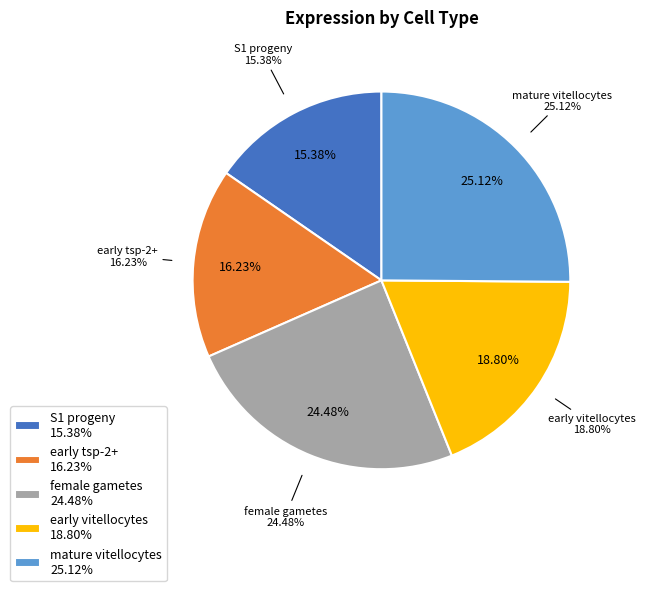

Is there any slice that represents more than half of the pie?

No